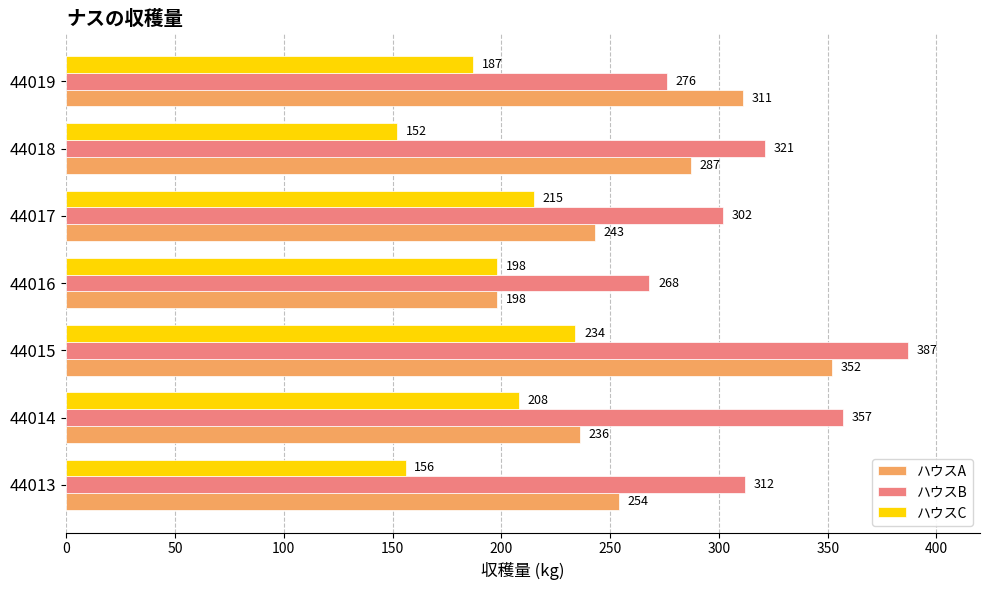

What value does the ハウスB series have at 44016, to the nearest 10?

270